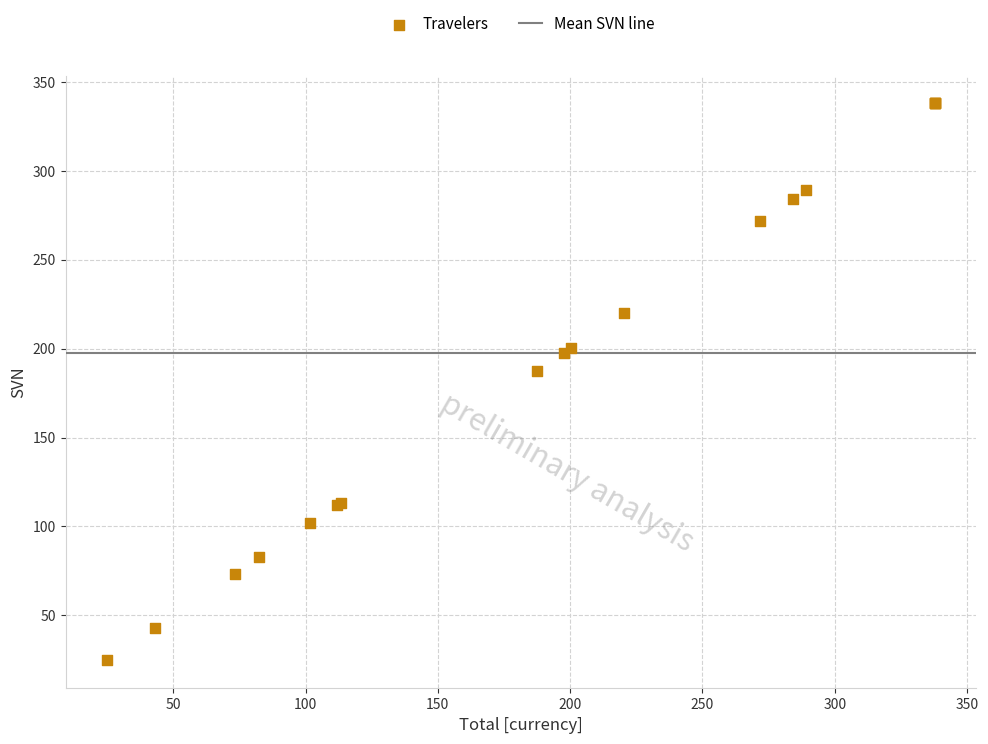

What Y value in the scatter plot is closest to 181?

187.5